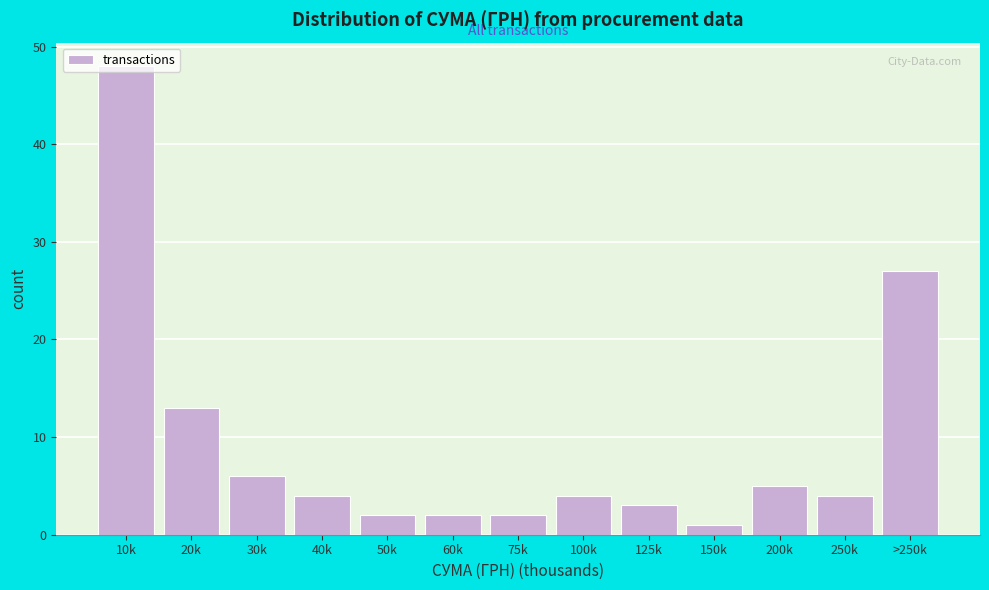

What is the greatest value displayed?

48